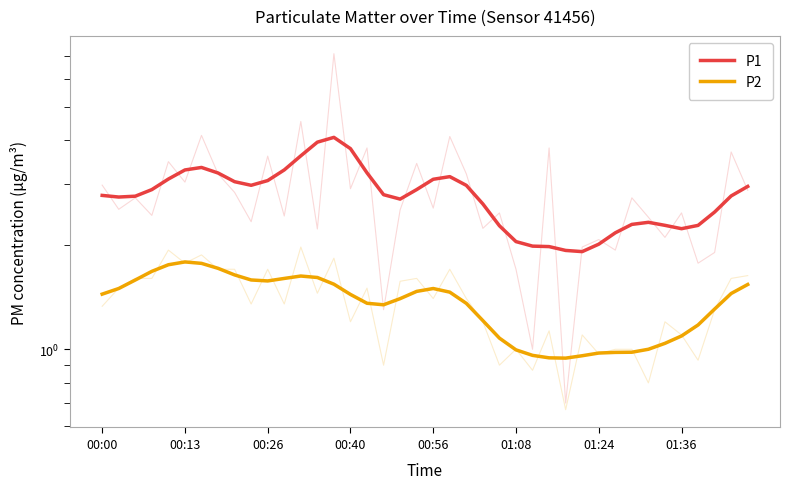

Which series has the largest range (max minus min)?

P1